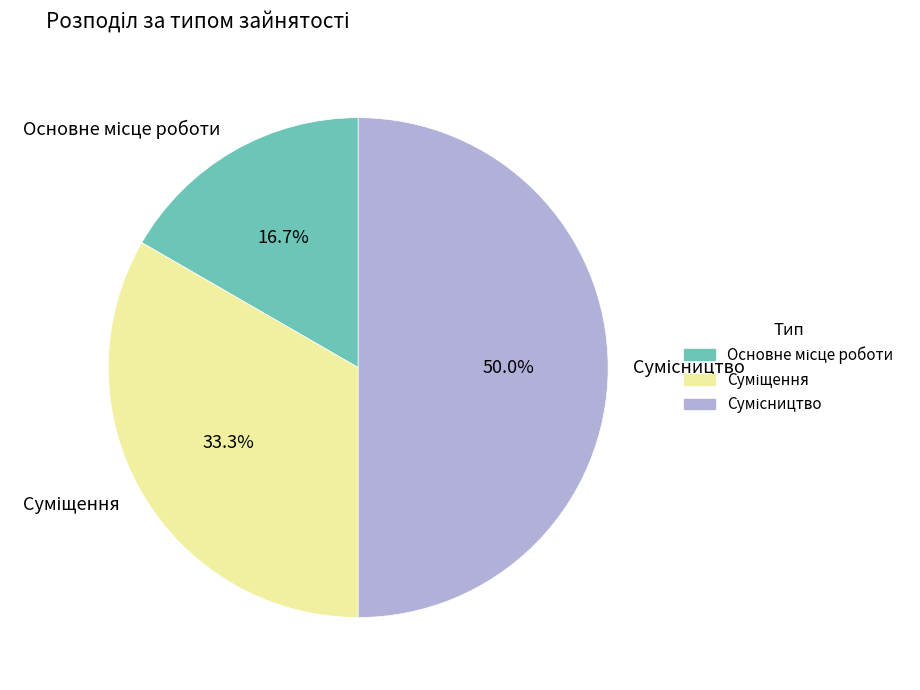

Does Основне місце роботи represent more than half of the total?

No